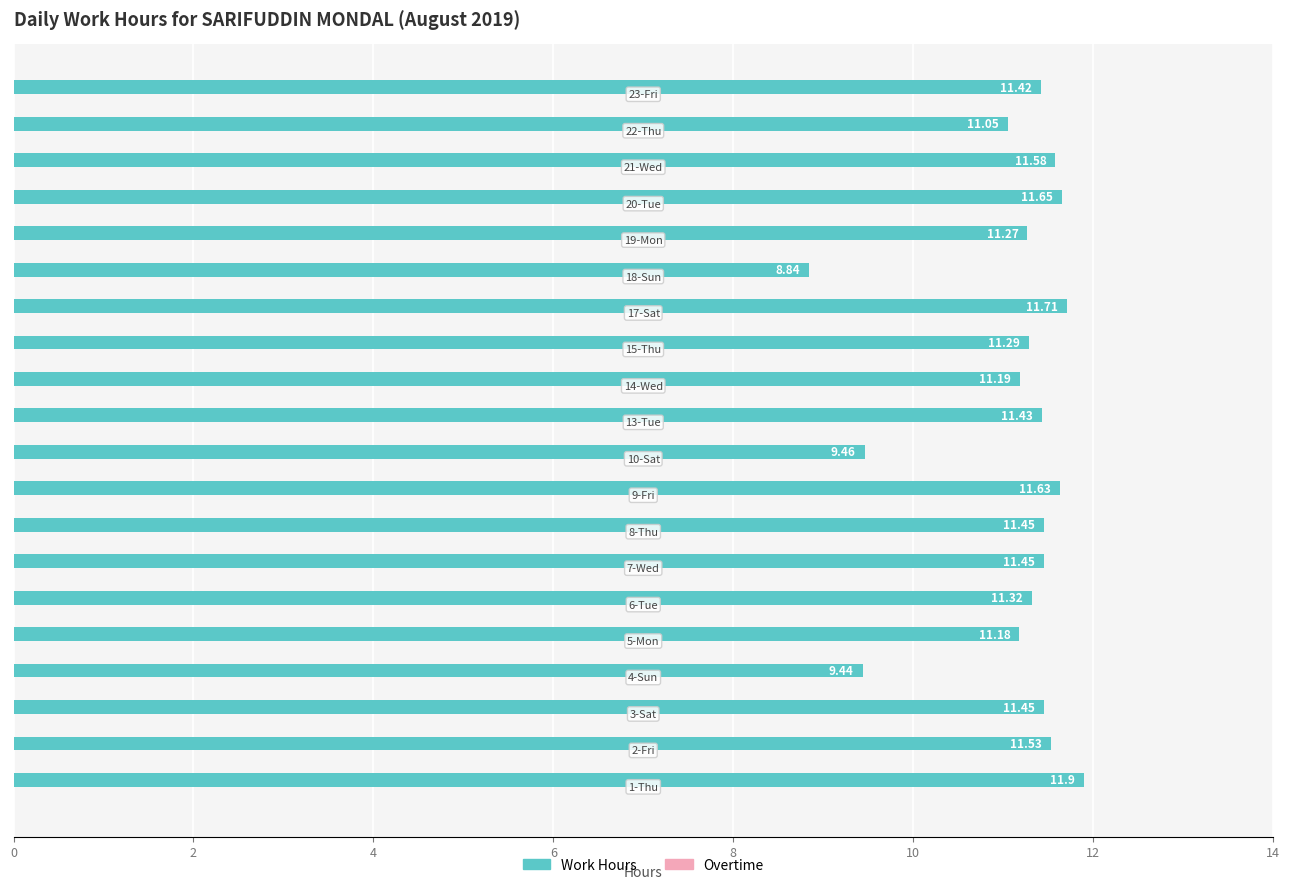

What is the sum of all values?

222.2